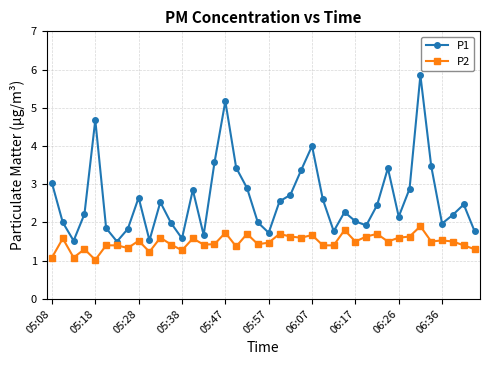

Rank the series by their average value, from lowest to highest.

P2, P1